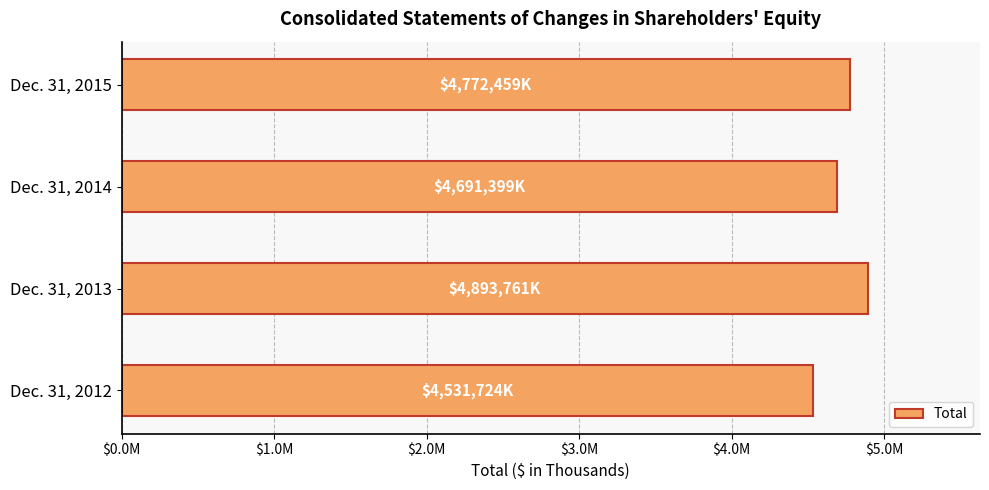

How many bars are there in total?

4